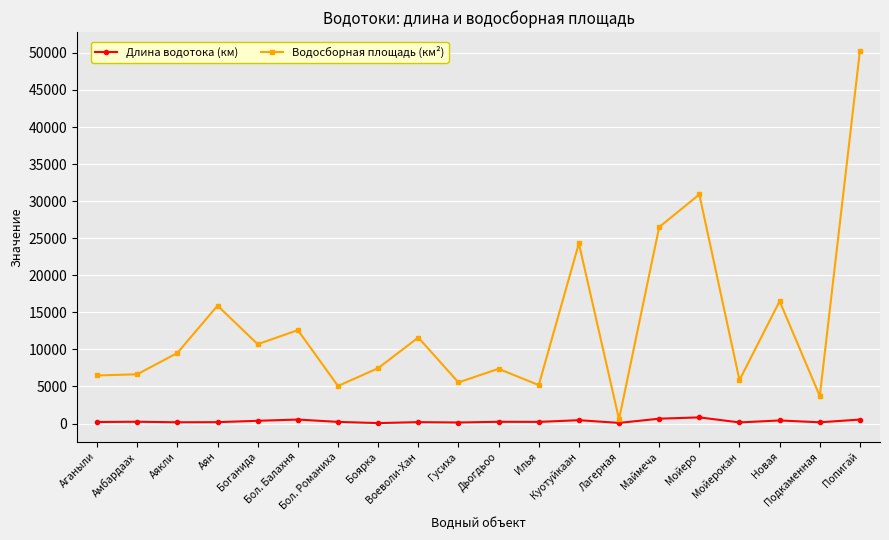

The value of Водосборная площадь (км²) at Бол. Балахня is 12600. True or false?

True